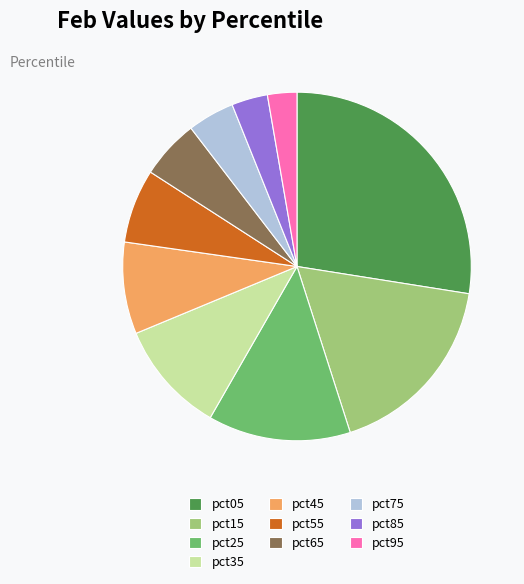

Rank the categories by value from lowest to highest.

pct95, pct85, pct75, pct65, pct55, pct45, pct35, pct25, pct15, pct05